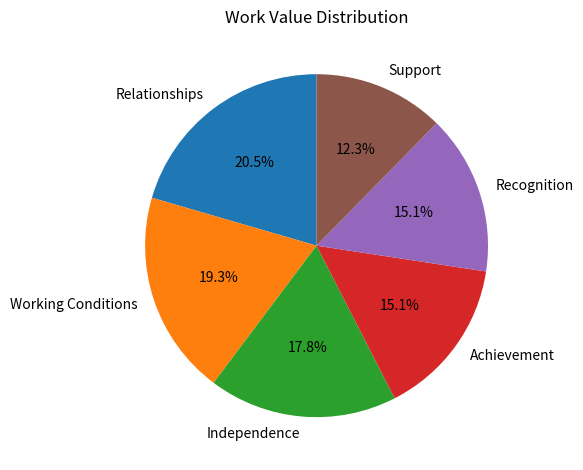

Does any single category account for the majority?

No